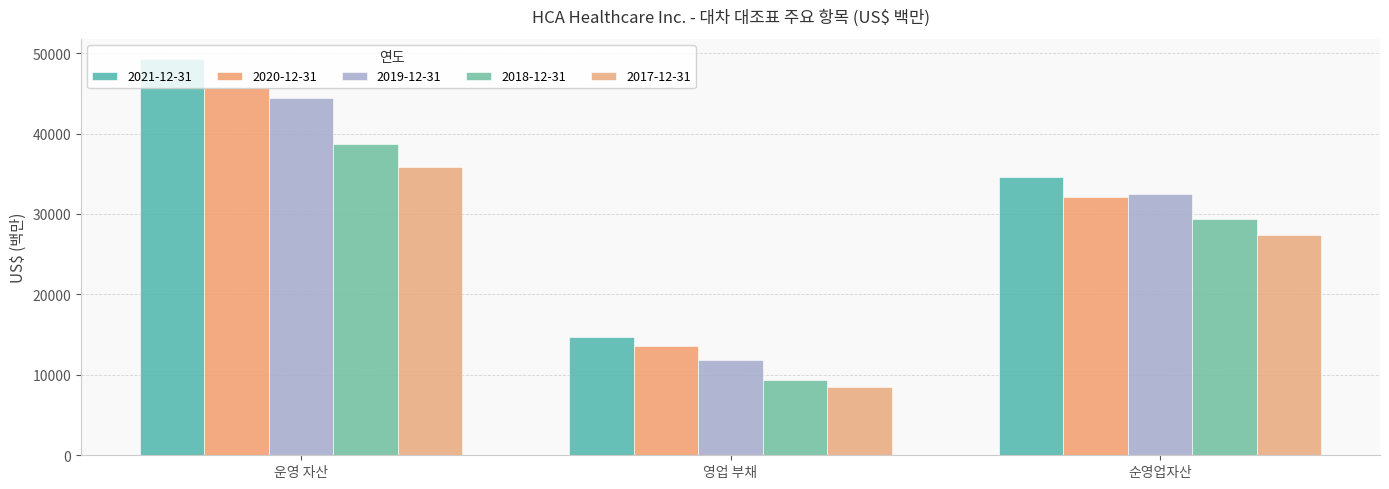

Which series has the largest total across all categories?

2021-12-31